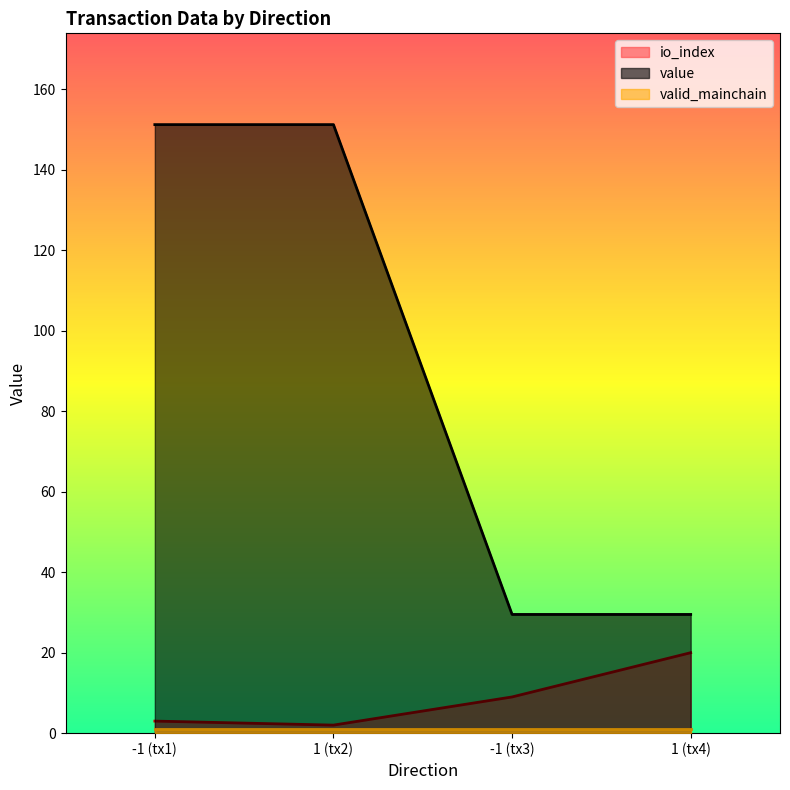

True or false: io_index and value cross at least once.

False